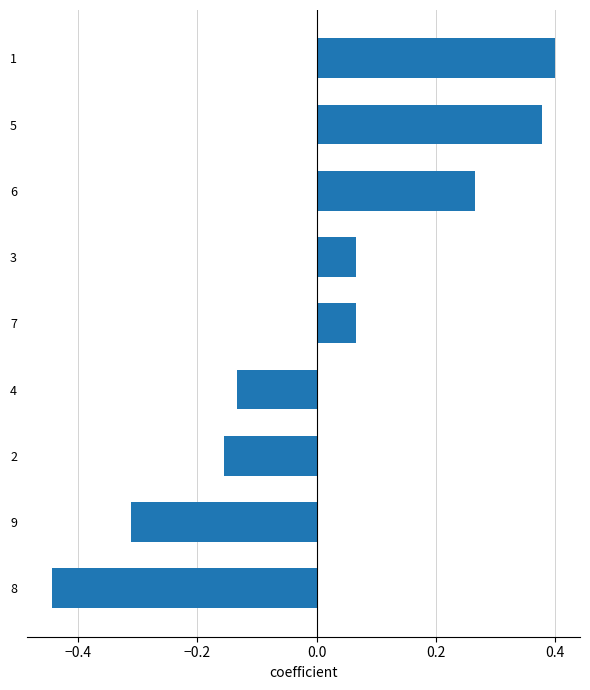

What position from the bottom is 5?

8